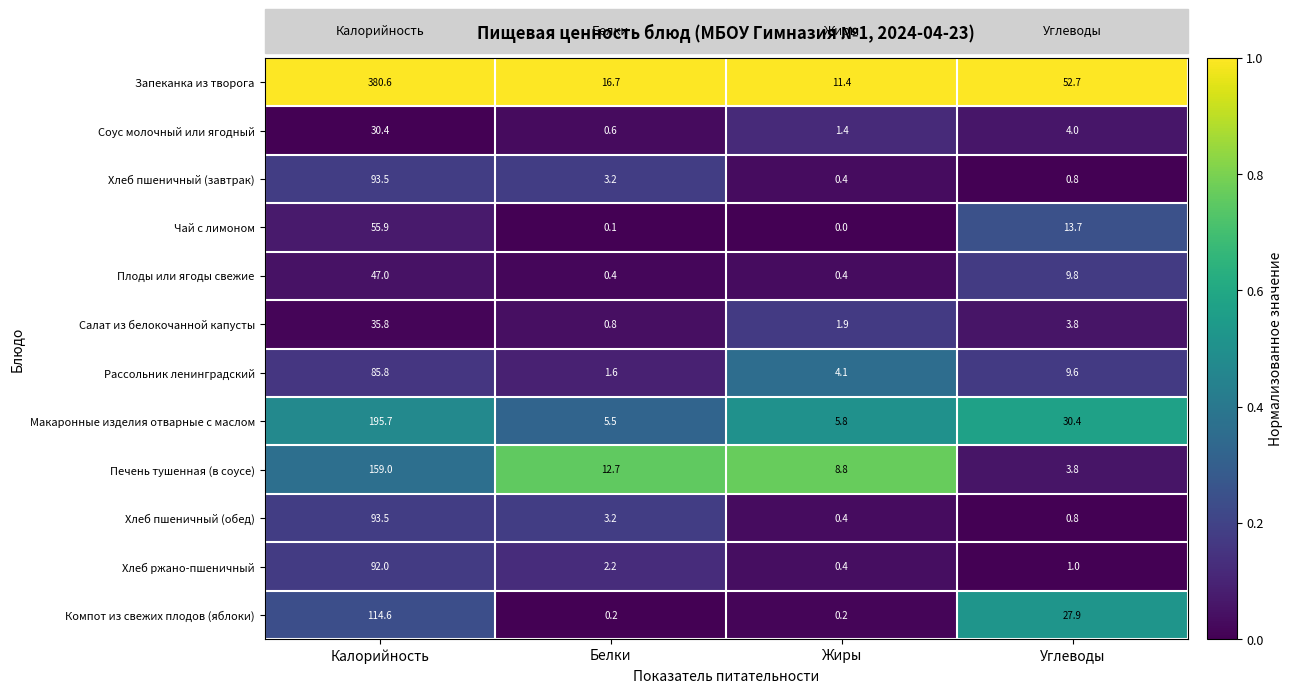

Where is Запеканка из творога nearest to the value 196?

Углеводы